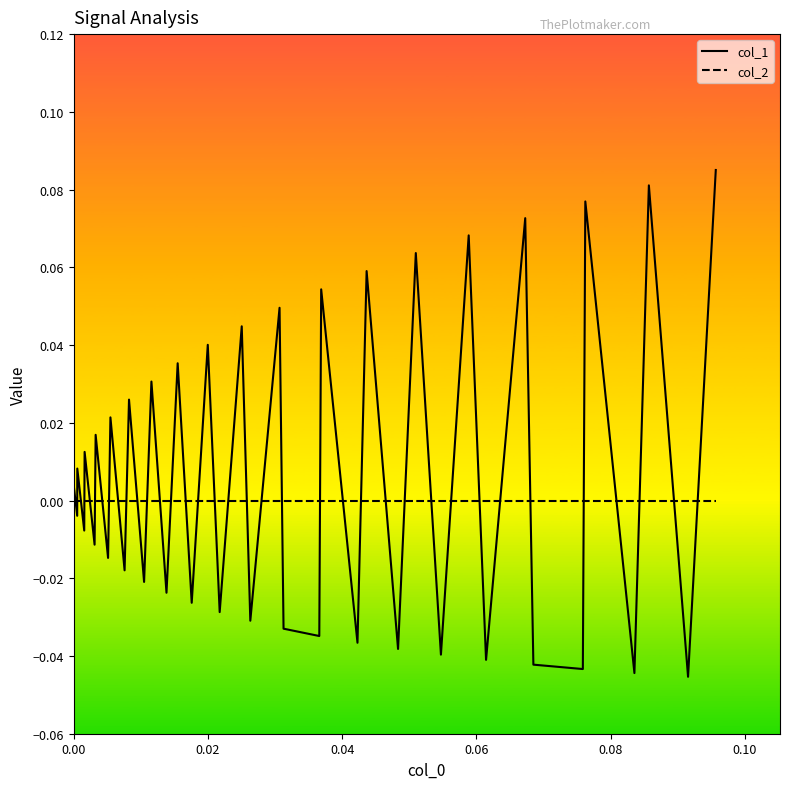

Which series has the widest spread of values?

col_1